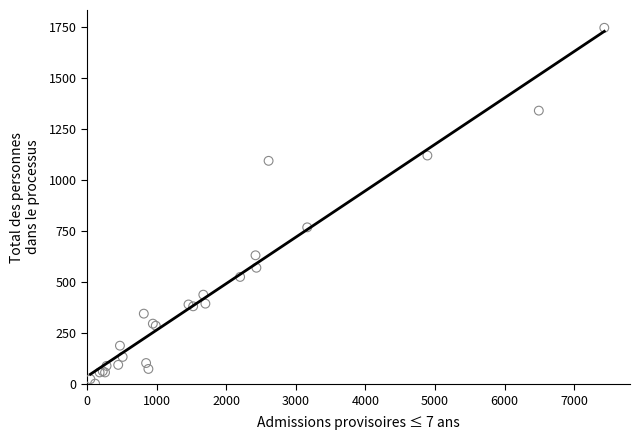

What Y value in the scatter plot is closest to 875?

769